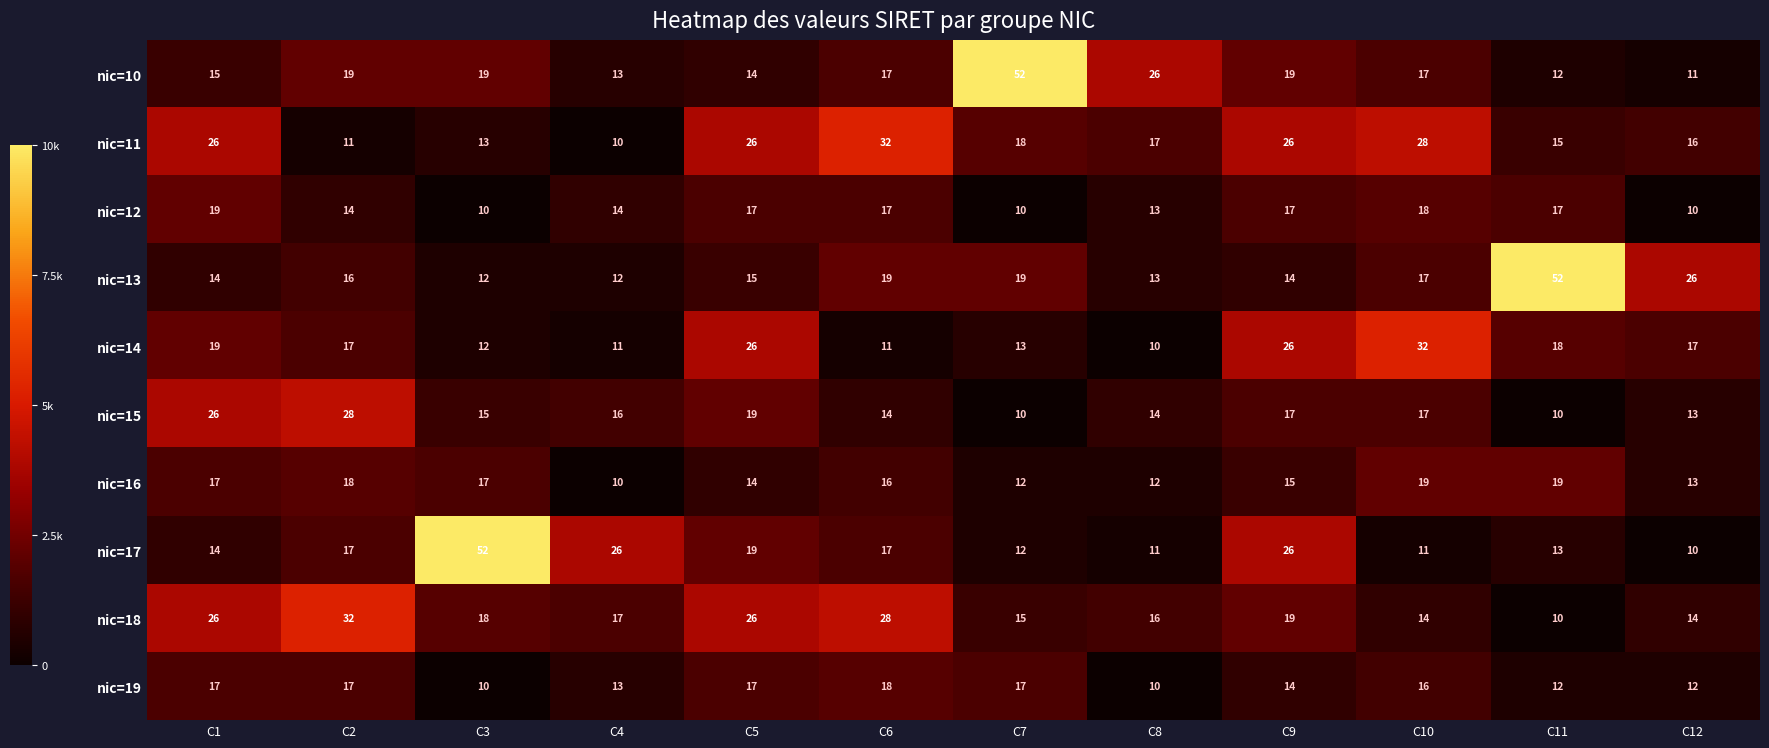

The nic=19 series shows 17 at C11. True or false?

False